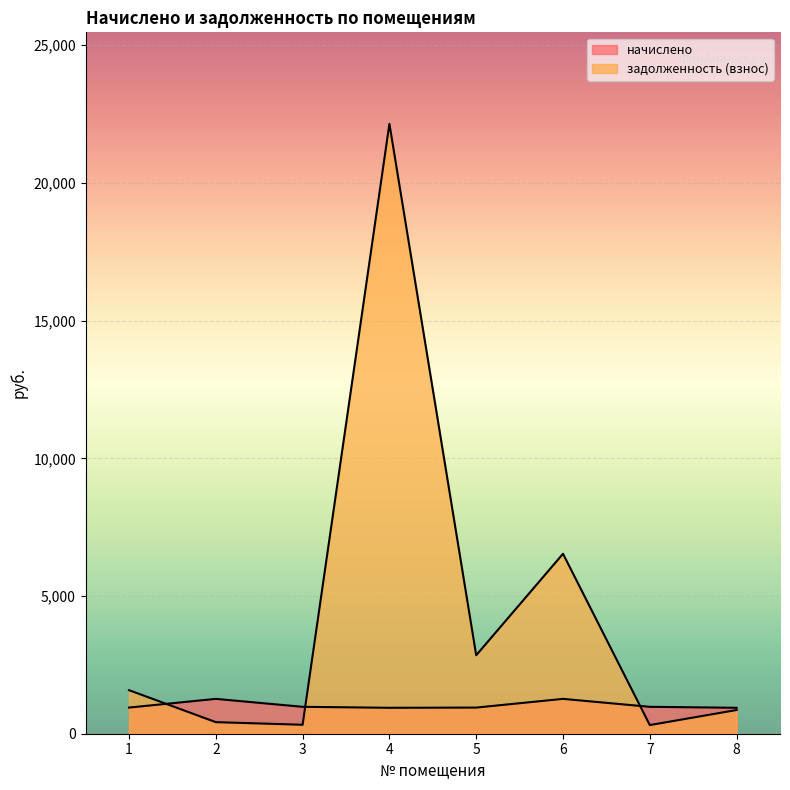

Reading left to right, list all the values displayed in this chart.

начислено: 1=949.6	2=1265.5	3=977.0	4=941.9	5=949.6	6=1265.5	7=977.0	8=941.9
задолженность (взнос): 1=1581.1	2=420.1	3=325.1	4=22146.8	5=2848.9	6=6534.1	7=313.6	8=860.9